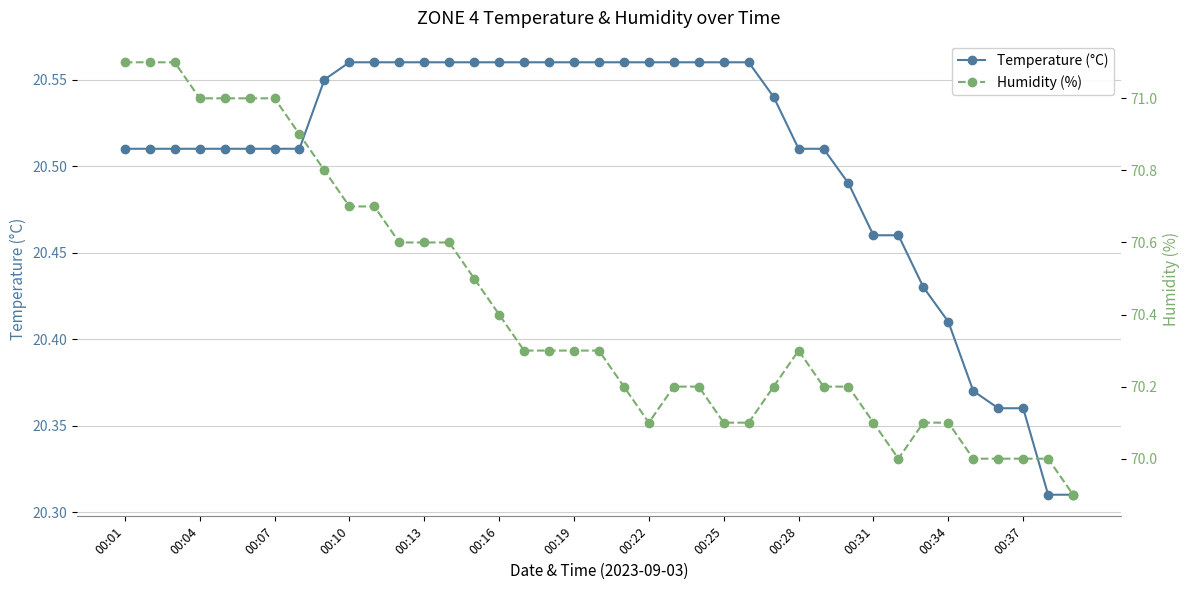

True or false: Temperature (°C) and Humidity (%) intersect in this chart.

False